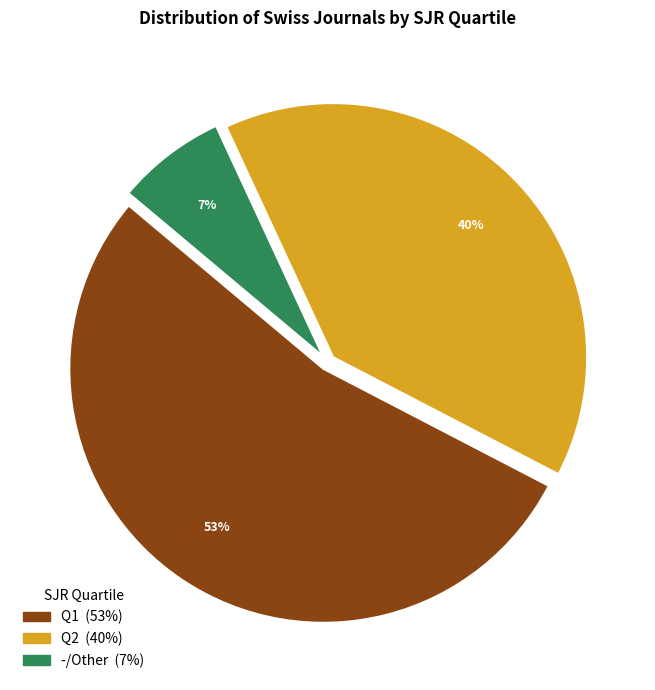

Does any single category account for the majority?

Yes